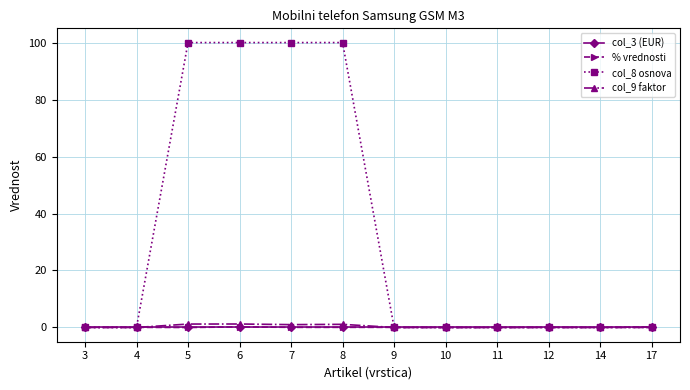

True or false: col_8 osnova has a value of 100.0 at 7.

True